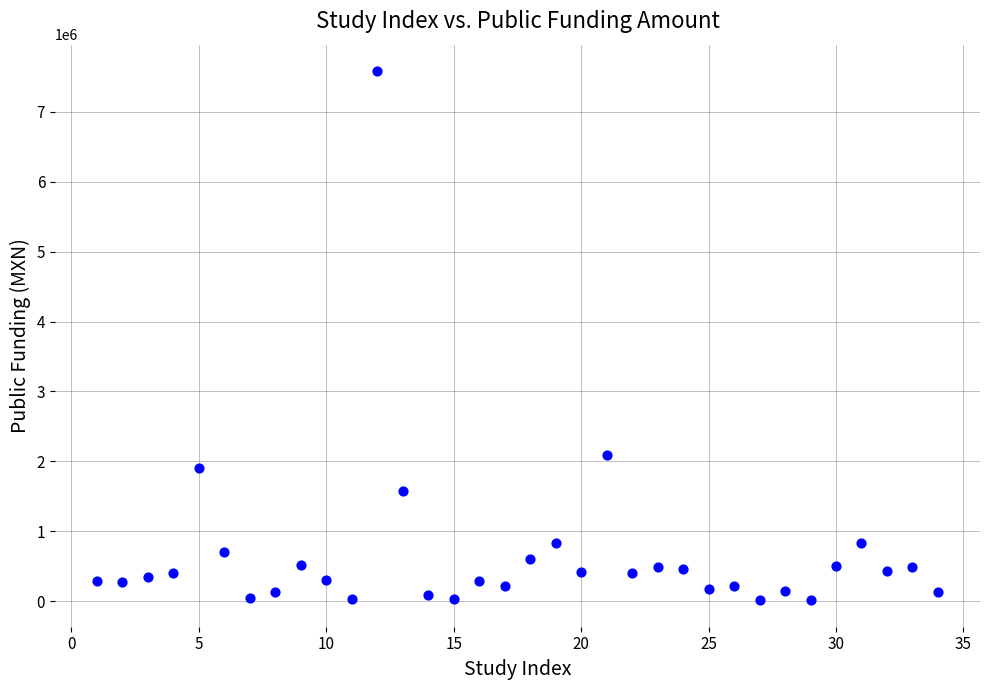

What Y value in the scatter plot is closest to 3797702?

2088000